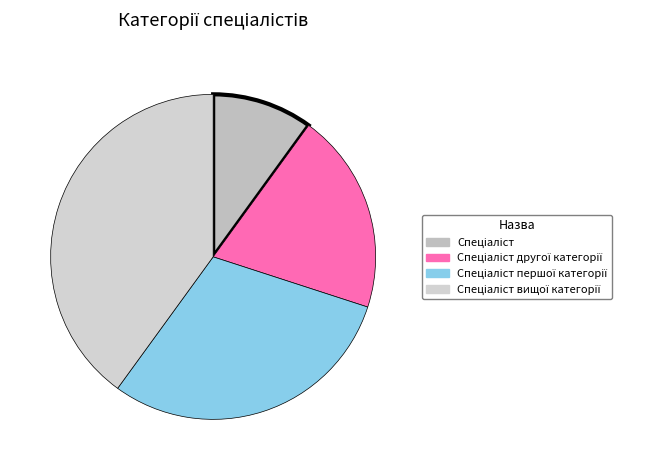

Which category has the smallest portion of the pie?

Спеціаліст